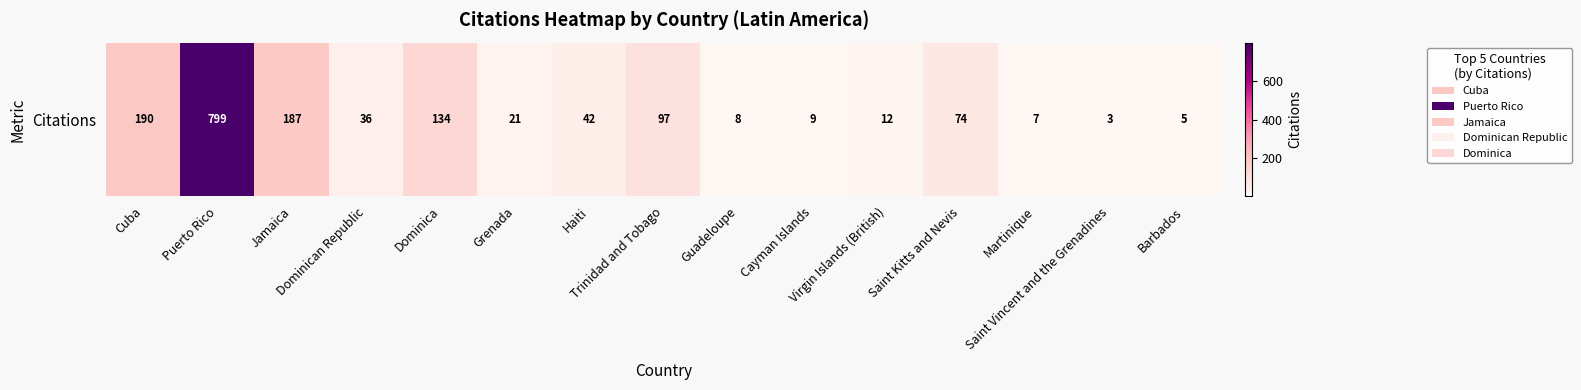

What is the sum of the values at Virgin Islands (British) and Saint Kitts and Nevis?

86